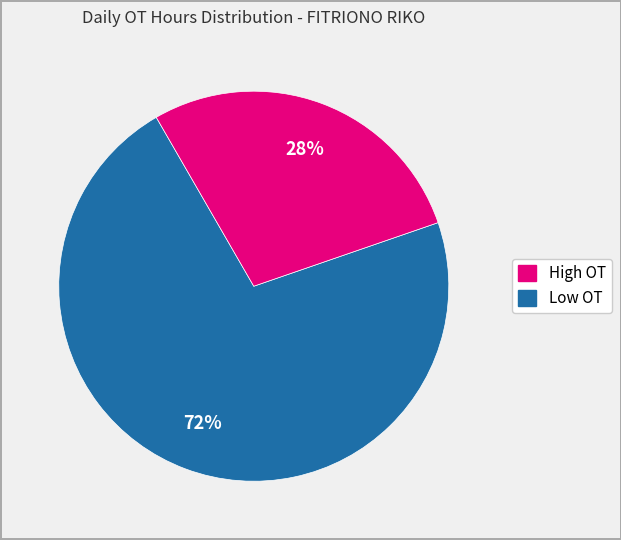

Is there any slice that represents more than half of the pie?

Yes